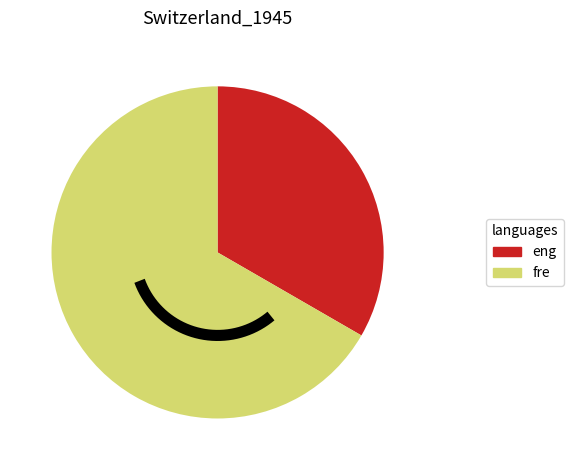

Does 7 represent more than half of the total?

No